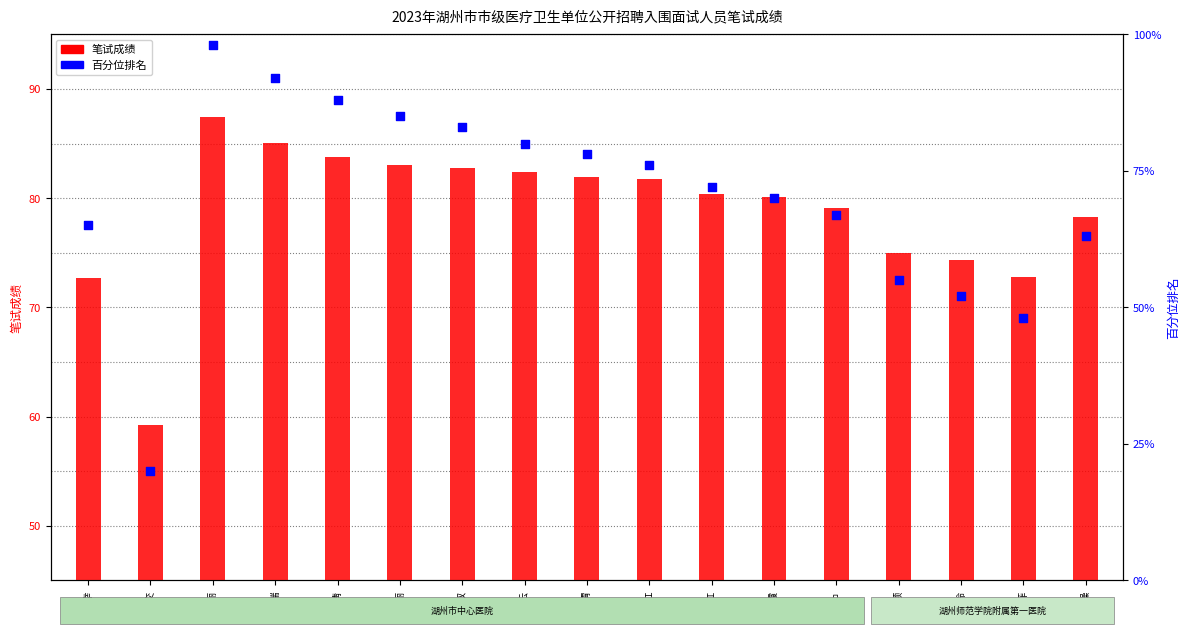

Which series contains the highest Y value?

百分位排名